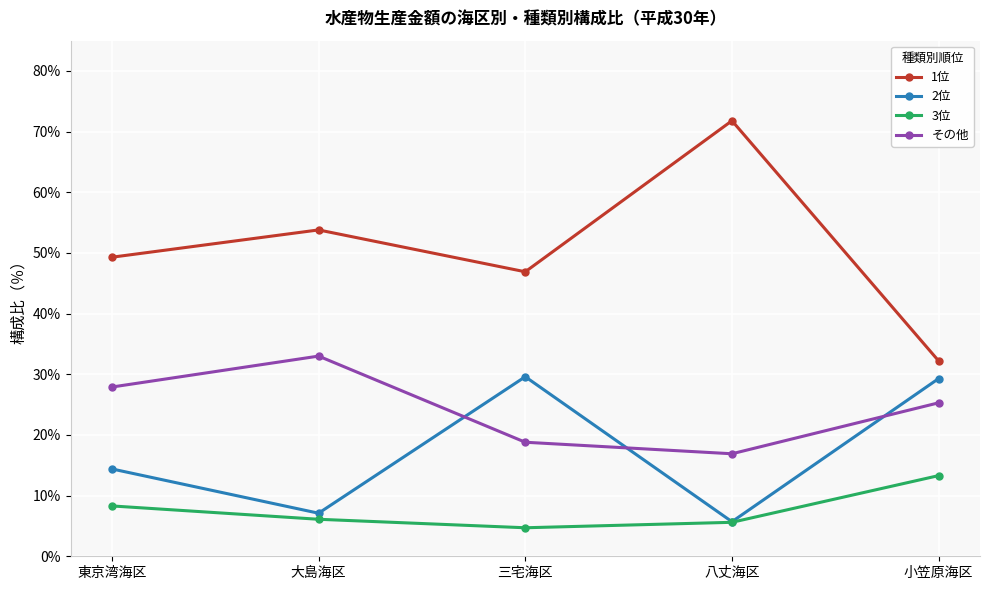

Is the value of 2位 at 八丈海区 greater than the value of 1位 at 三宅海区?

No